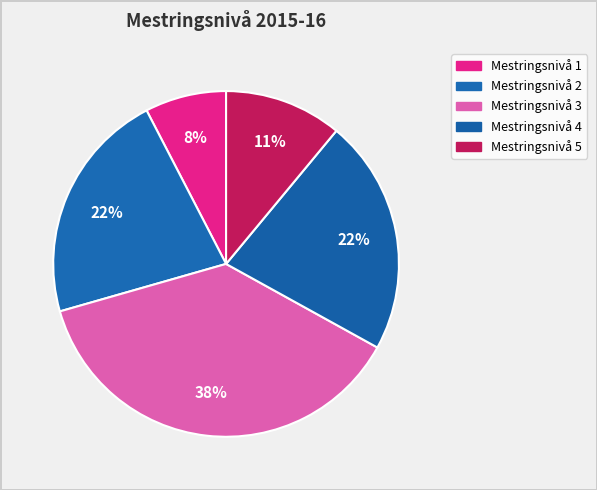

How many slices are in this pie chart?

5